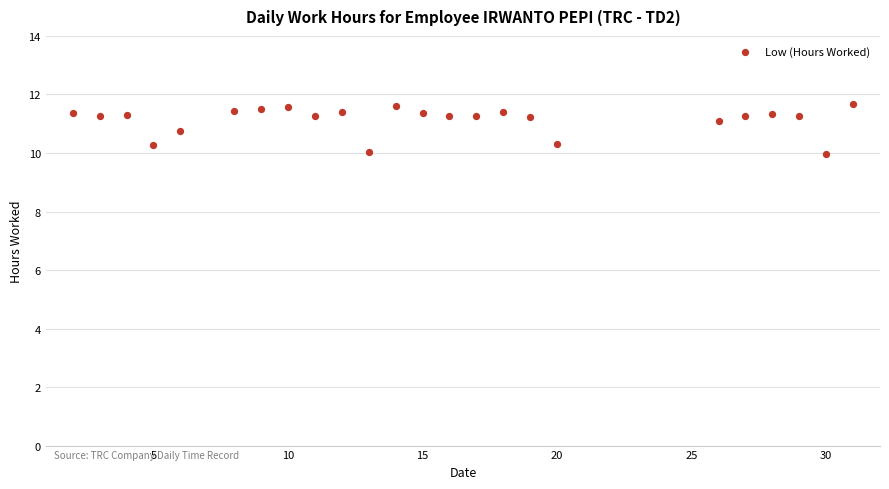

What is the range of X values (max minus min)?

29.0